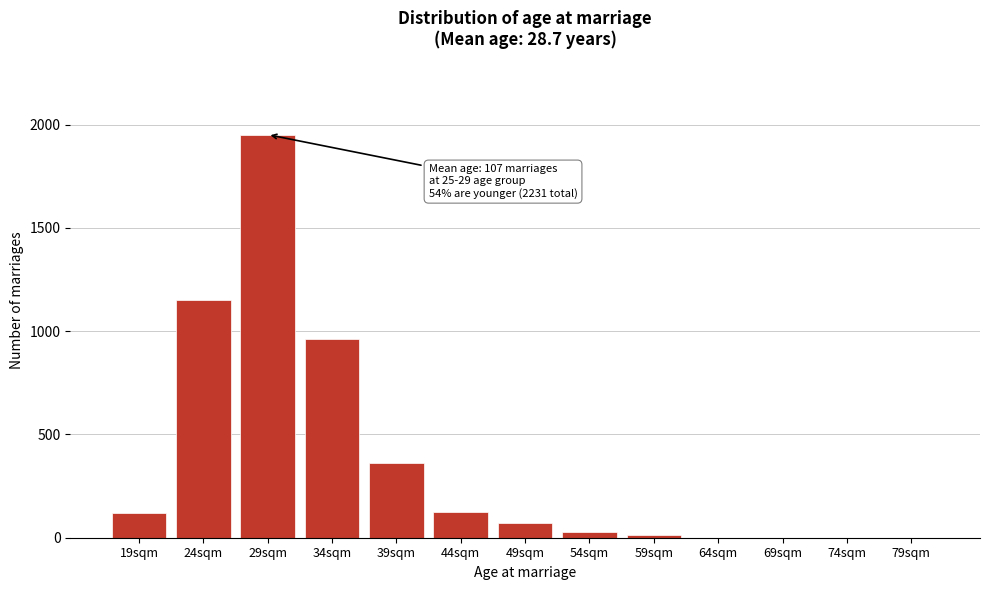

What is the change in value from 29sqm to 39sqm?

-1592